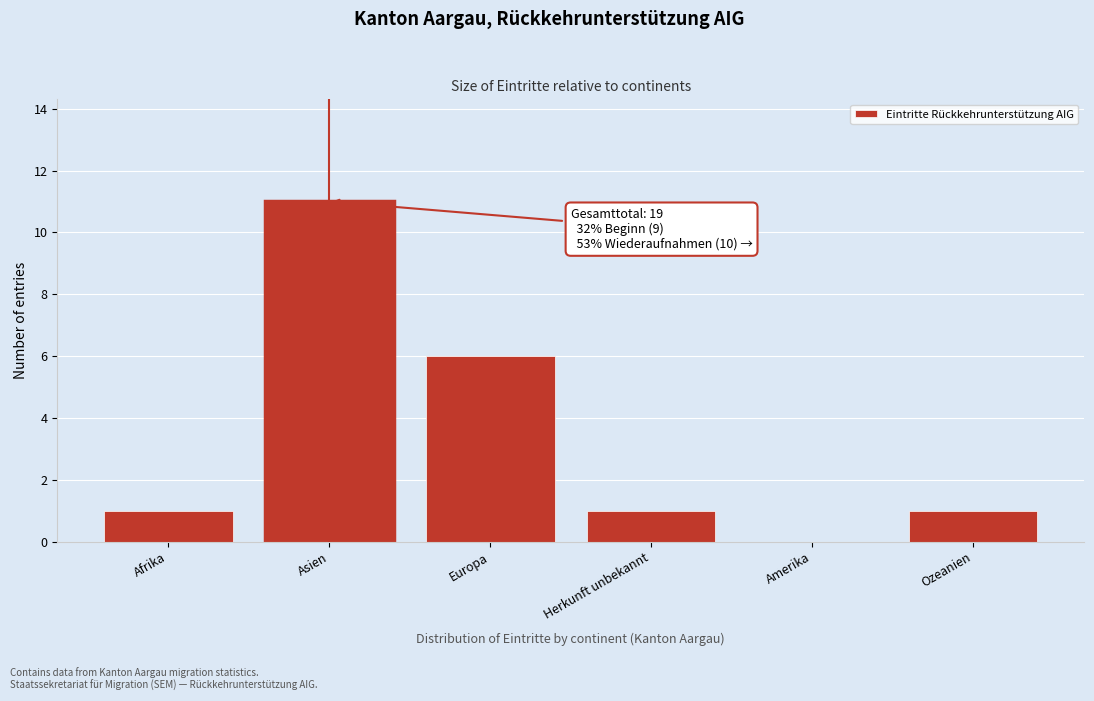

Reading right to left, extract all data points from this chart.

Ozeanien=1	Amerika=0	Herkunft unbekannt=1	Europa=6	Asien=11	Afrika=1